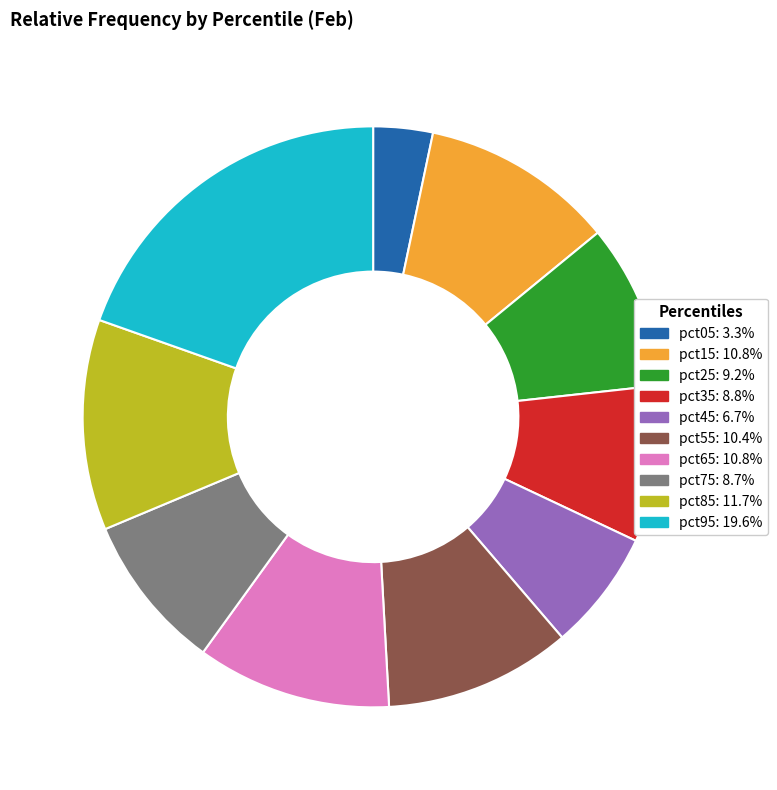

Which has a higher value, pct55 or pct35?

pct55